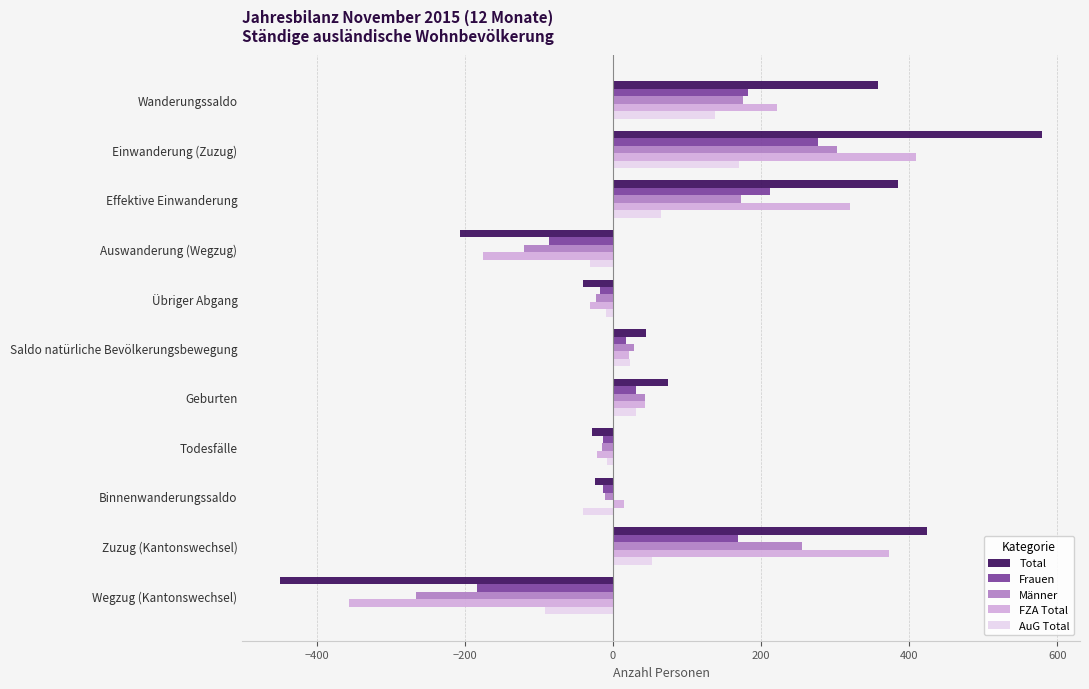

What are all the series names shown in the legend?

Total, Frauen, Männer, FZA Total, AuG Total